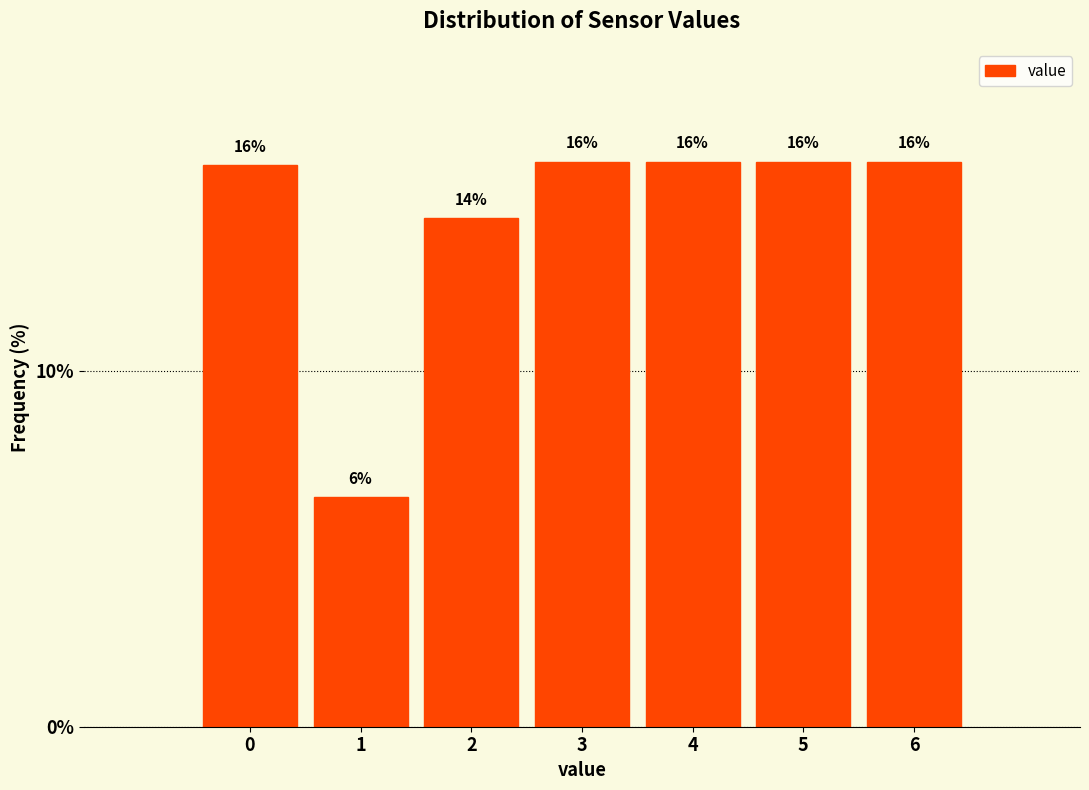

Does the chart contain any negative values?

No